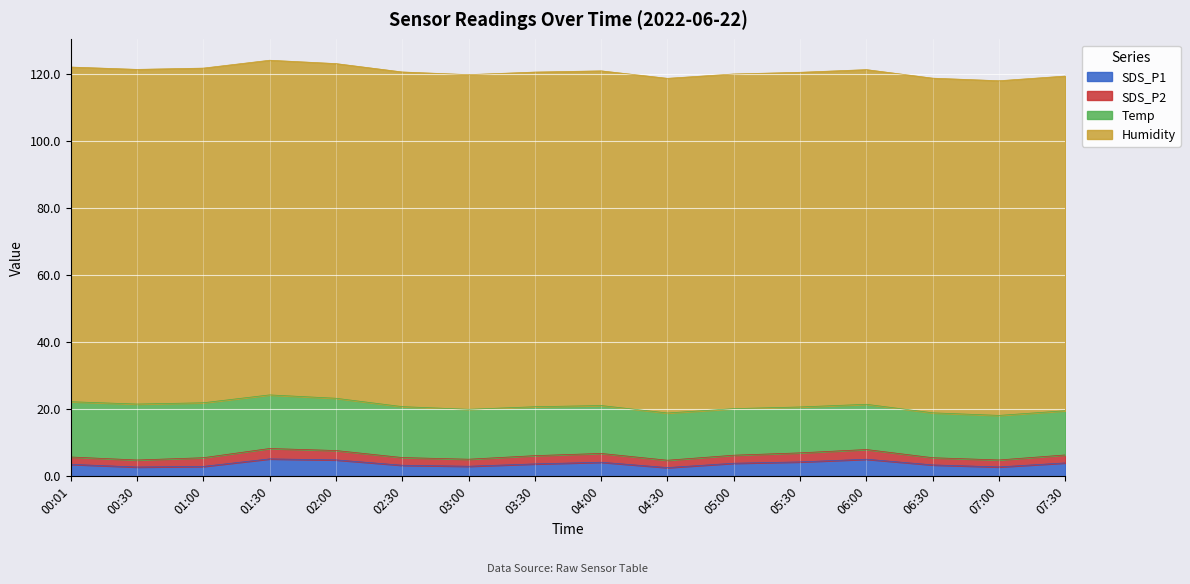

What is the label of the 11th point from the left?

05:00